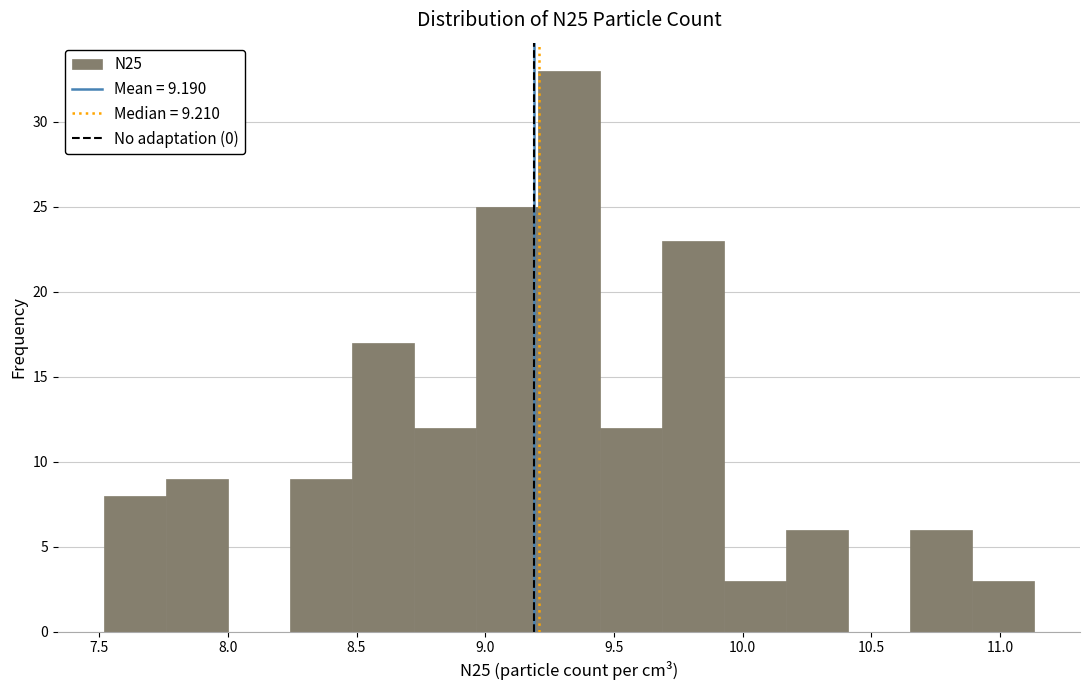

How tall is the bar that spans 8.70 to 8.95 on the x-axis? Neither the bar edges nor the heights are printed on the chart, so give them approximately, as read against the axes.

12